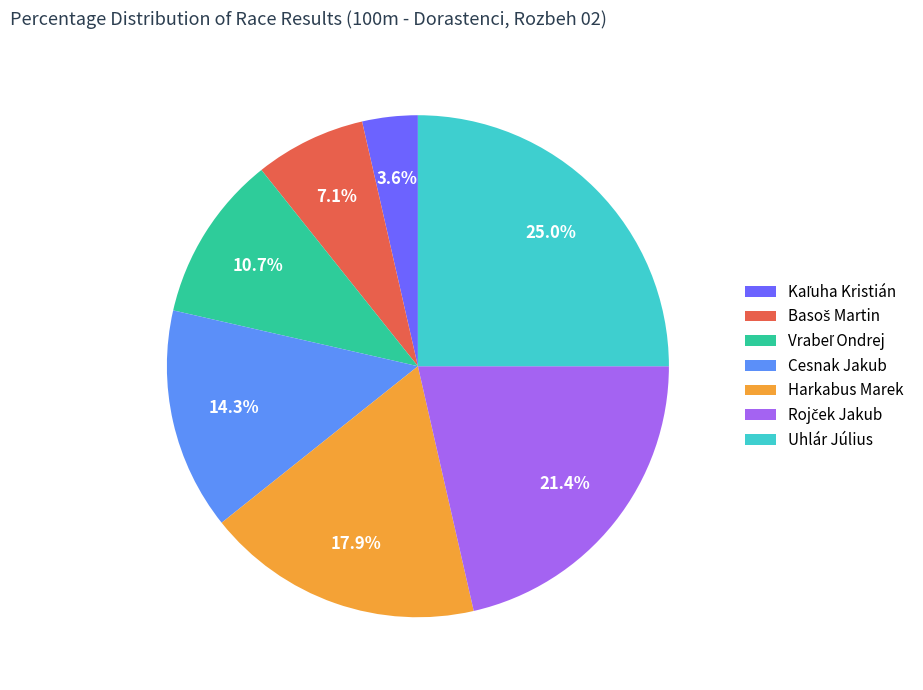

Is there a majority slice in this chart?

No